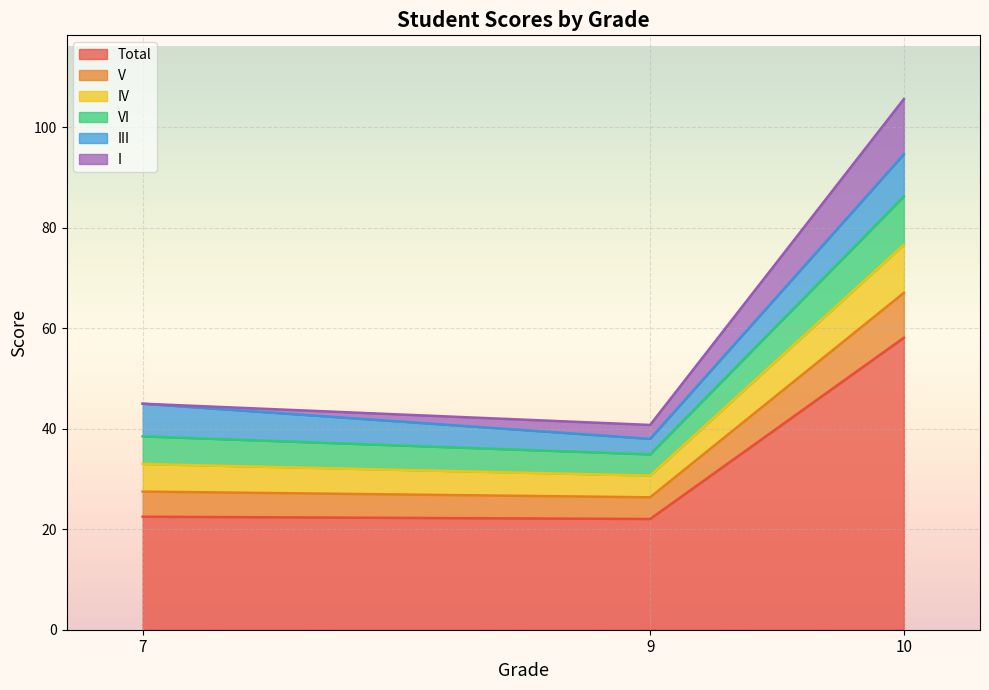

Count the number of categories in the chart.

39